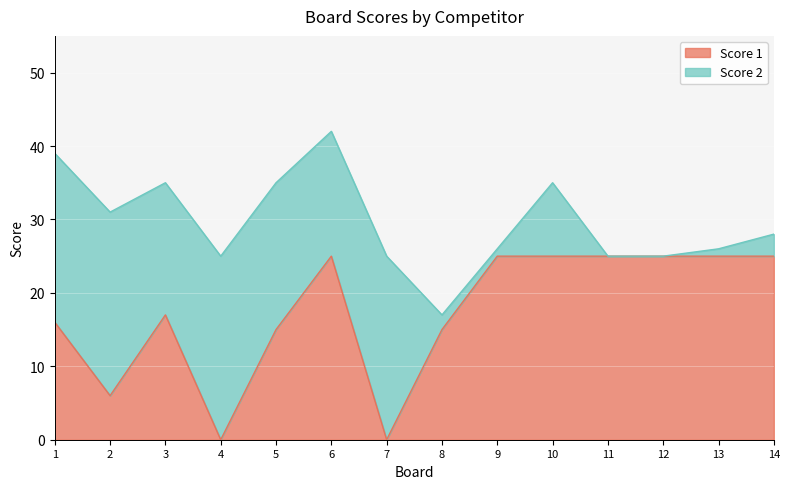

How many lines are shown in the chart?

2